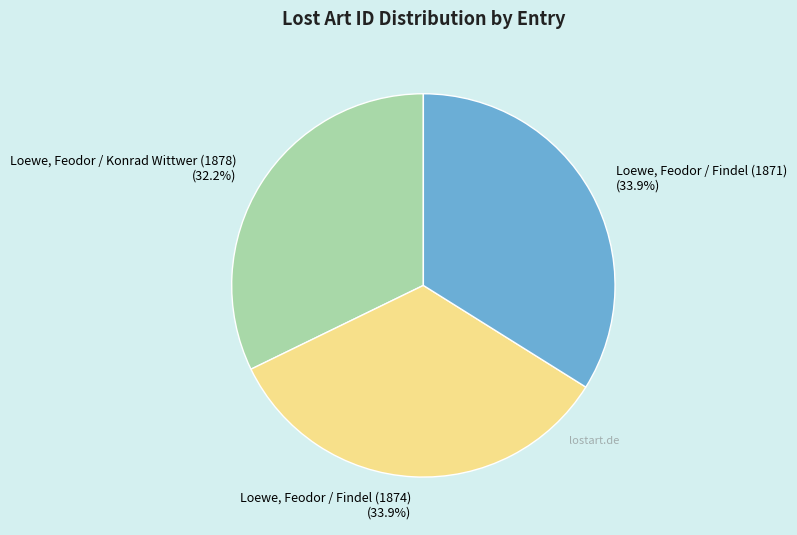

To the nearest percent, what percentage of the pie is Loewe, Feodor / Findel (1874)?

34%